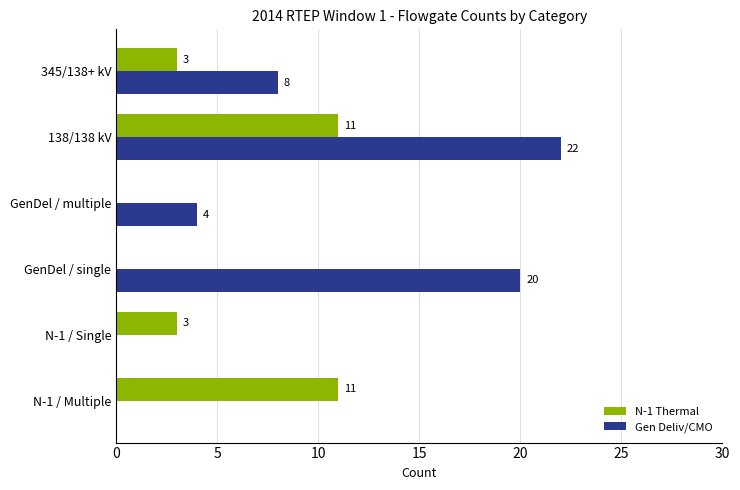

At which category is the sum across all series the highest?

138/138 kV